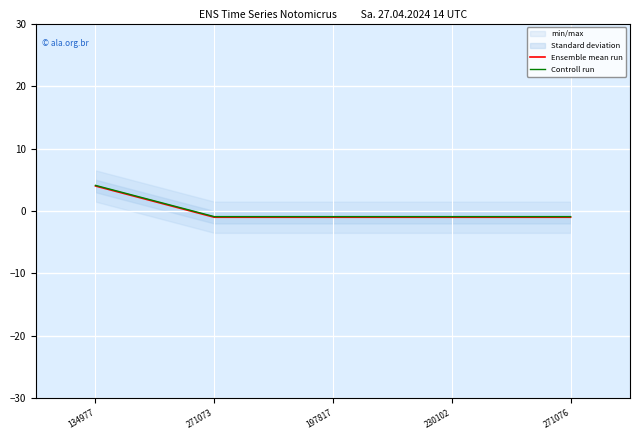

Reading left to right, transcribe all the data shown in this chart.

Ensemble mean run: 134977=4.0	271073=-1.0	197817=-1.0	230102=-1.0	271076=-1.0
Controll run: 134977=4.1	271073=-0.9	197817=-0.9	230102=-0.9	271076=-0.9